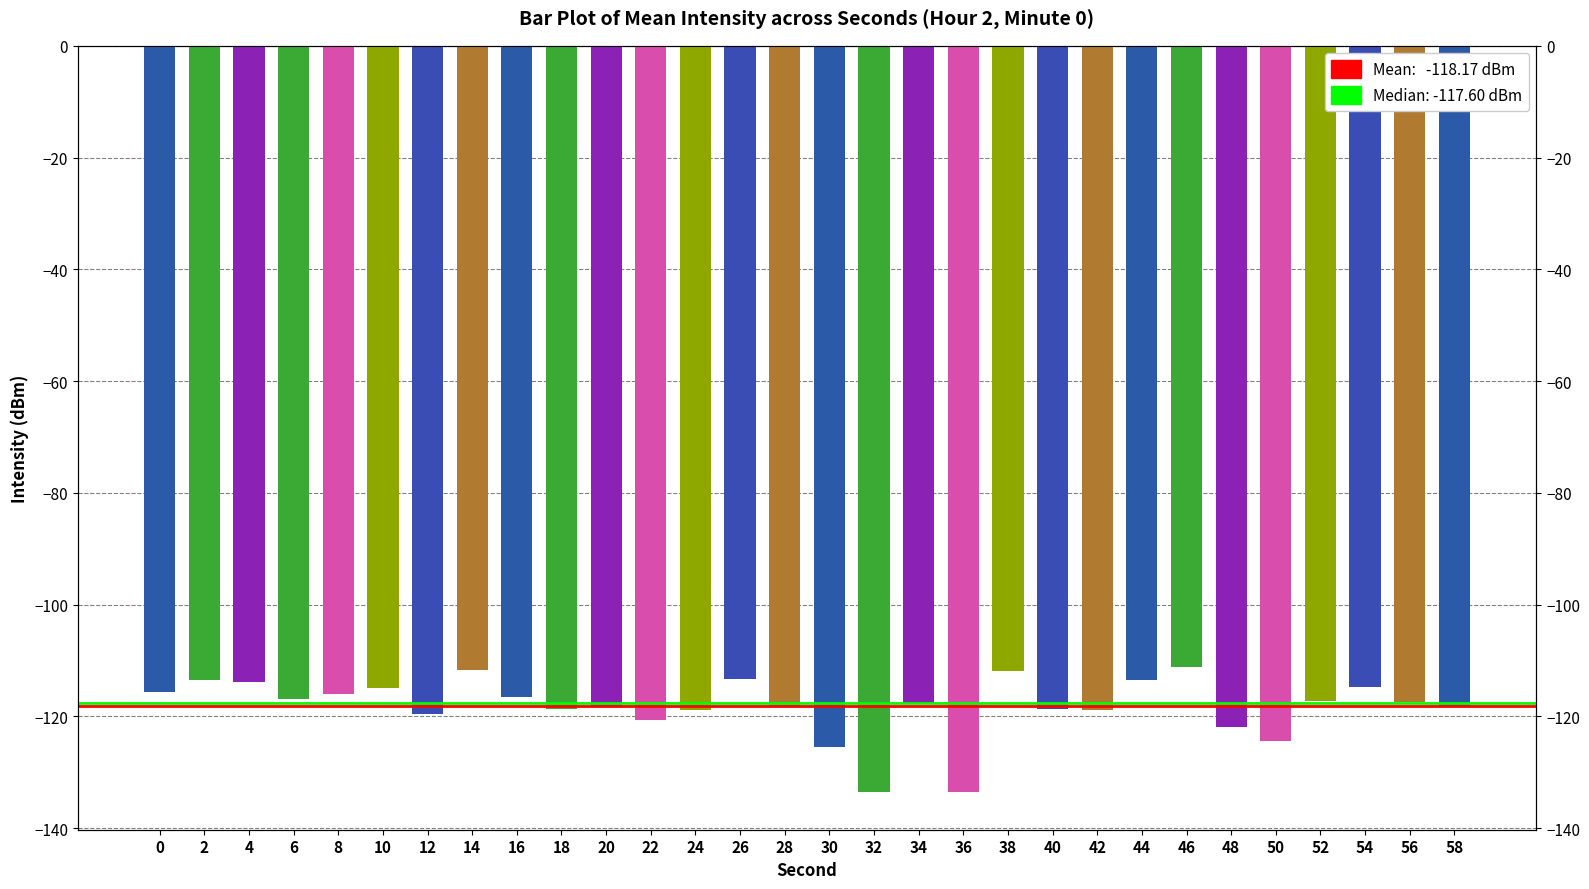

What is the value of the 9th bar from the left?

-116.6